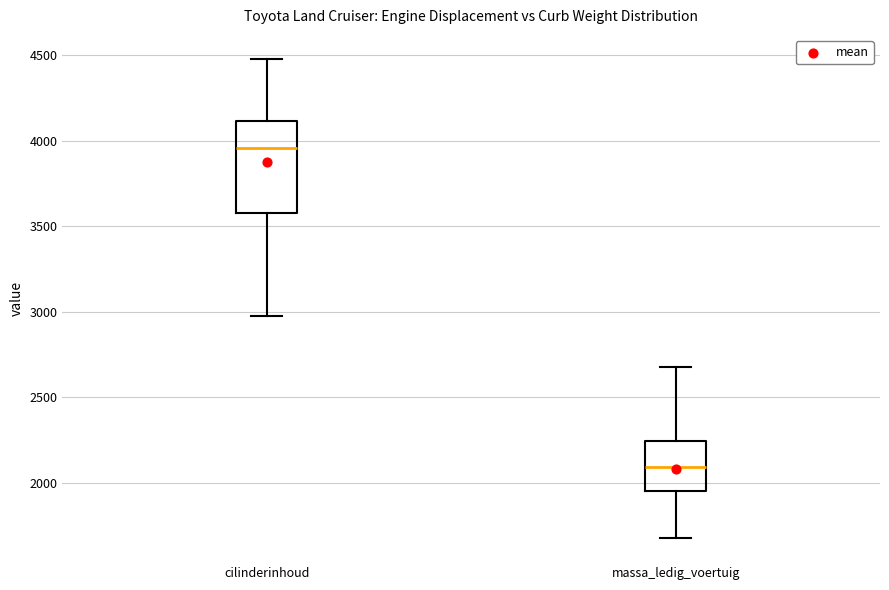

Reading left to right, read every box against the y-axis: the position of its median line, the range the box covers, and the ends of its whiskers. The values are not printed on the chart, so give them approximately, as read against the axis.

cilinderinhoud: median 3950, box 3600 to 4100, whiskers 3000 to 4500
massa_ledig_voertuig: median 2100, box 1950 to 2250, whiskers 1700 to 2700